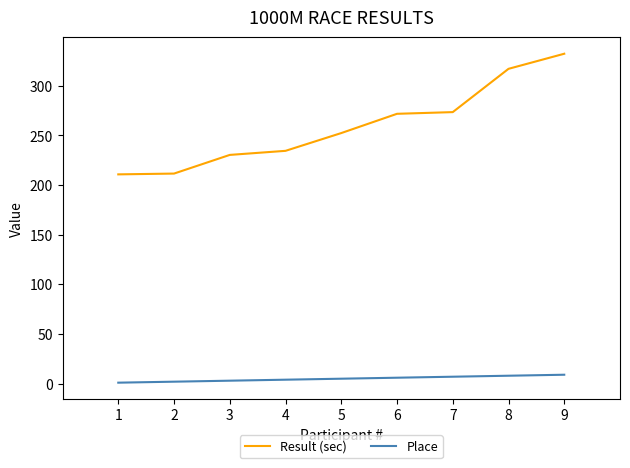

Is this an area chart (filled region under the line)?

No